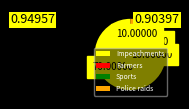

Between Impeachments and Police raids, which is larger?

Impeachments